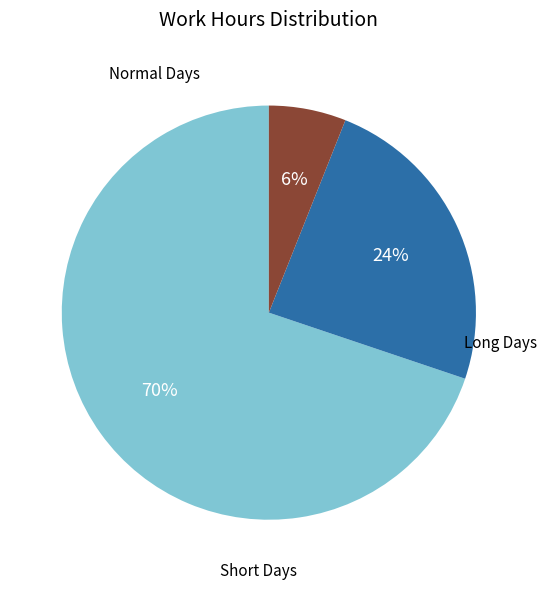

To the nearest percent, what is the average slice percentage?

33%